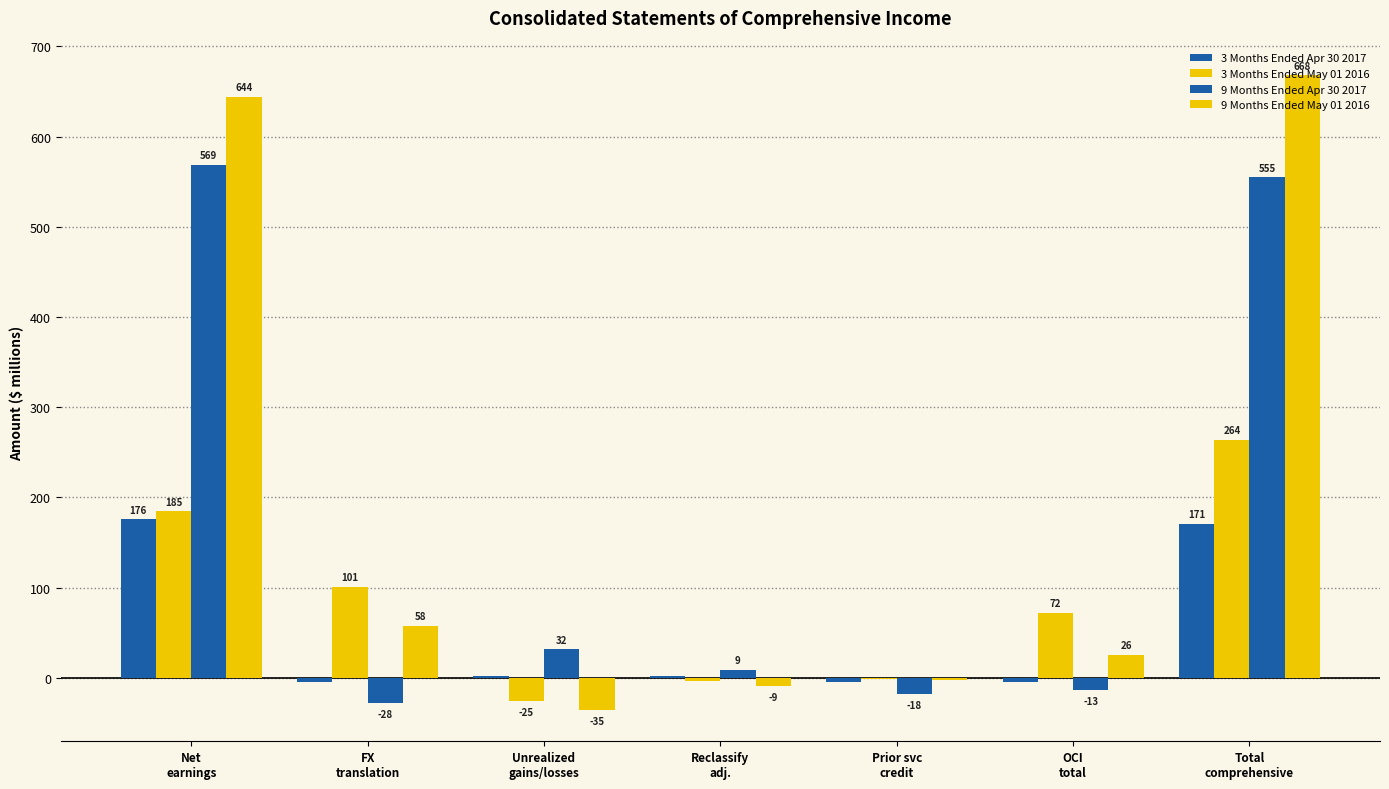

How many positive values does the 9 Months Ended Apr 30 2017 series have?

4